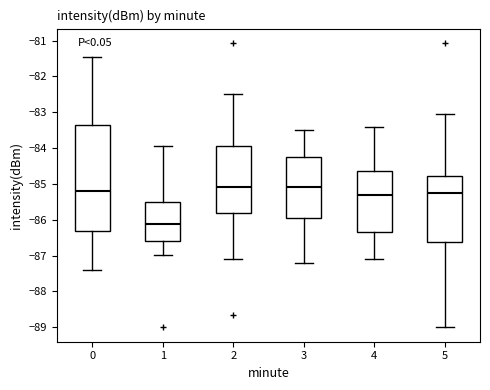

Reading left to right, transcribe this box plot: for each box, give where its median line is, the range the box spans, and where its two whiskers end, as read against the y-axis. The values are not printed on the chart, so give them approximately, as read against the axis.

0: median -85.2, box -86.3 to -83.3, whiskers -87.4 to -81.5
1: median -86.1, box -86.6 to -85.5, whiskers -87.0 to -83.9
2: median -85.1, box -85.8 to -84.0, whiskers -87.1 to -82.5
3: median -85.1, box -85.9 to -84.2, whiskers -87.2 to -83.5
4: median -85.3, box -86.3 to -84.6, whiskers -87.1 to -83.4
5: median -85.2, box -86.6 to -84.8, whiskers -89.0 to -83.0